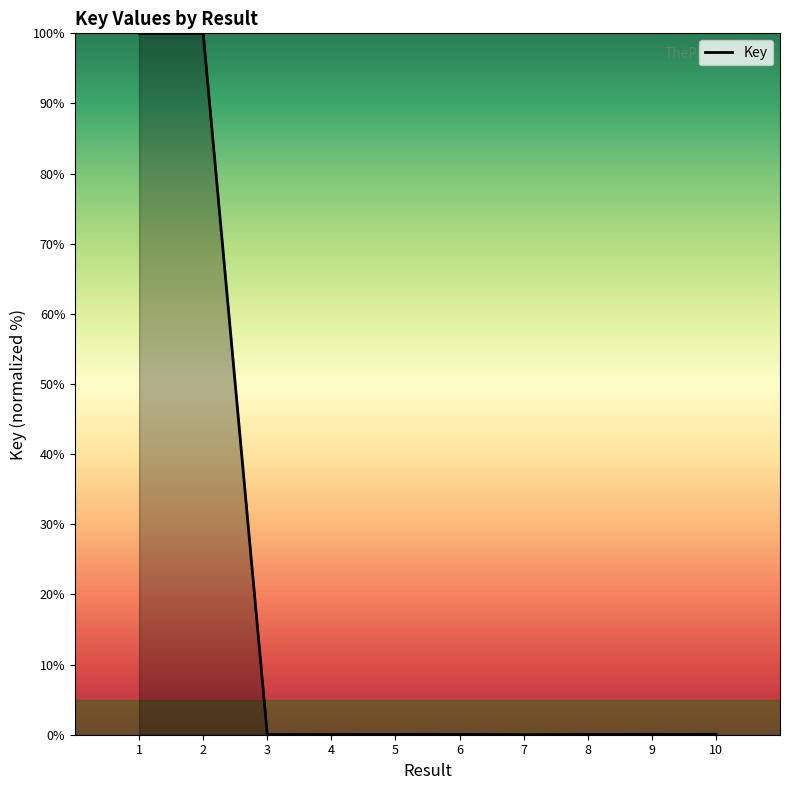

What is the maximum value shown in the chart?

100.0